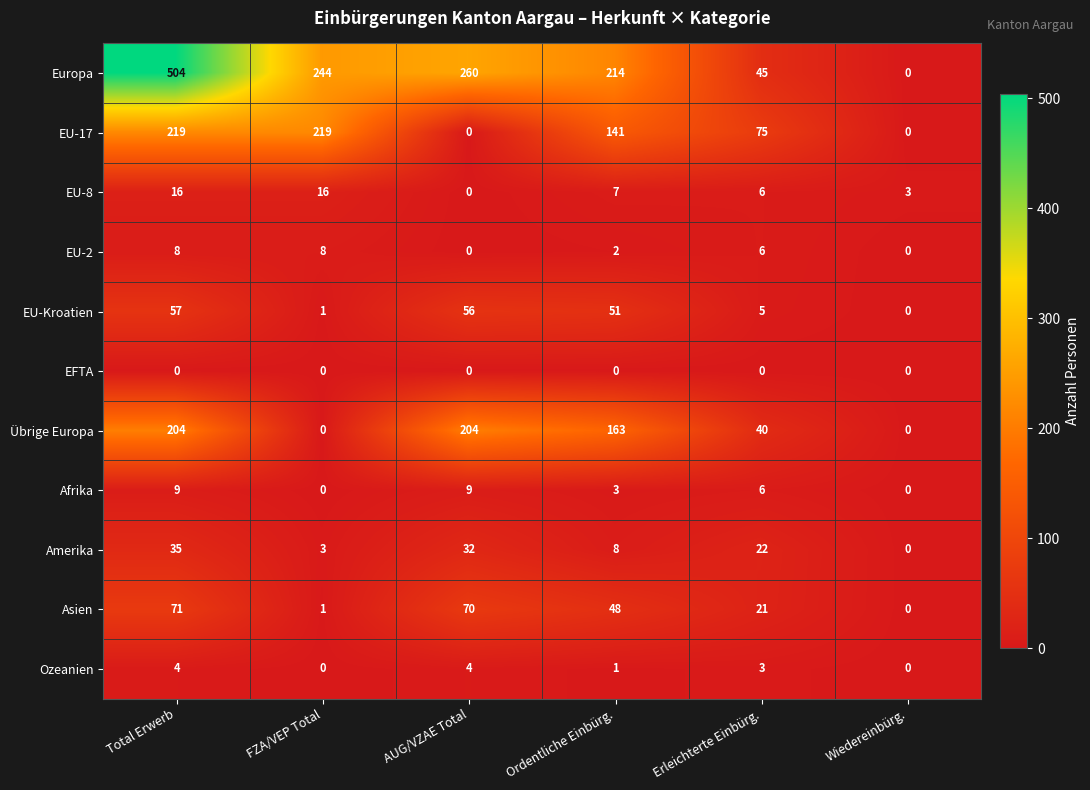

At how many categories does at least one series exceed 291?

1